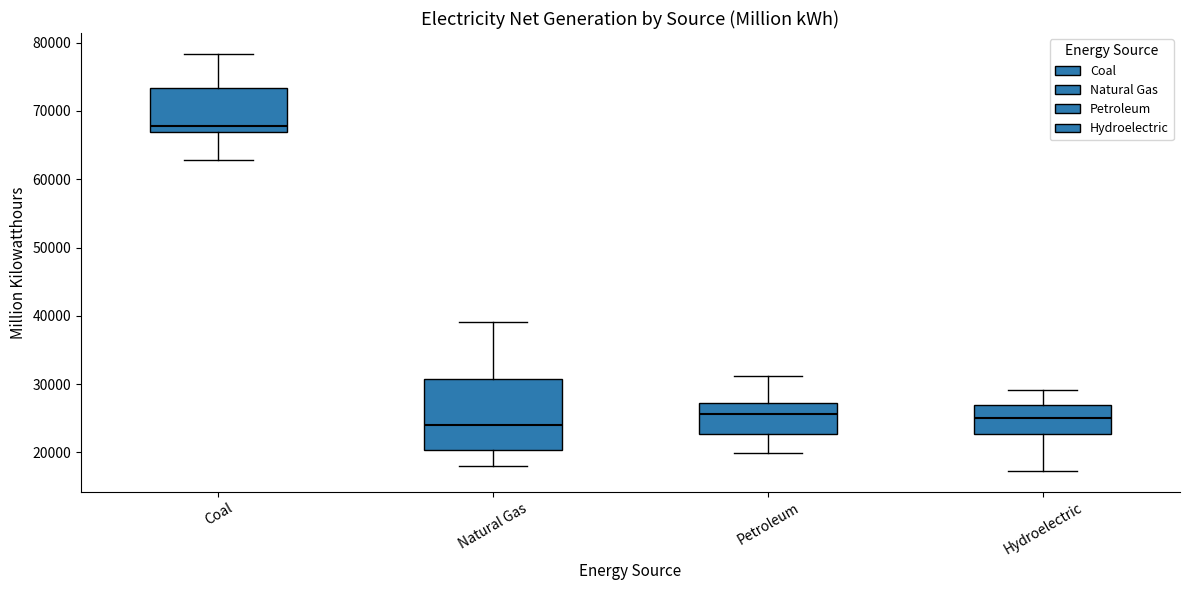

Reading left to right, transcribe this box plot: for each box, give where its median line is, the range the box spans, and where its two whiskers end, as read against the y-axis. The values are not printed on the chart, so give them approximately, as read against the axis.

Coal: median 68000, box 67000 to 73000, whiskers 63000 to 78000
Natural Gas: median 24000, box 20000 to 31000, whiskers 18000 to 39000
Petroleum: median 26000, box 23000 to 27000, whiskers 20000 to 31000
Hydroelectric: median 25000, box 23000 to 27000, whiskers 17000 to 29000